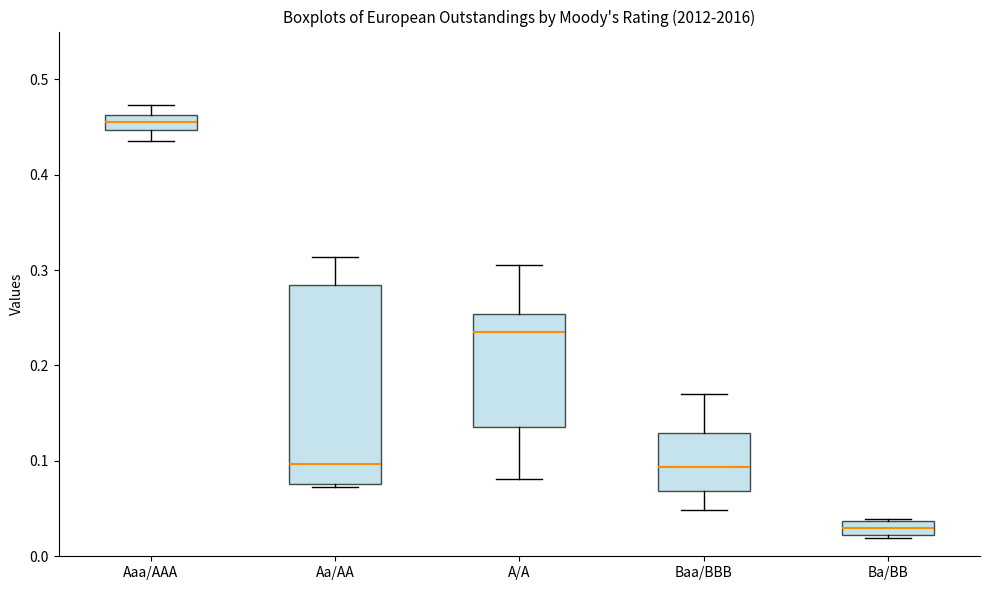

Reading left to right, transcribe this box plot: for each box, give where its median line is, the range the box spans, and where its two whiskers end, as read against the y-axis. The values are not printed on the chart, so give them approximately, as read against the axis.

Aaa/AAA: median 0.46 (inside the box), box 0.45 to 0.46, whiskers 0.44 to 0.47
Aa/AA: median 0.10, box 0.08 to 0.28, whiskers 0.07 to 0.31
A/A: median 0.23, box 0.14 to 0.25, whiskers 0.08 to 0.31
Baa/BBB: median 0.09, box 0.07 to 0.13, whiskers 0.05 to 0.17
Ba/BB: median 0.03, box 0.02 to 0.04, whiskers 0.02 to 0.04